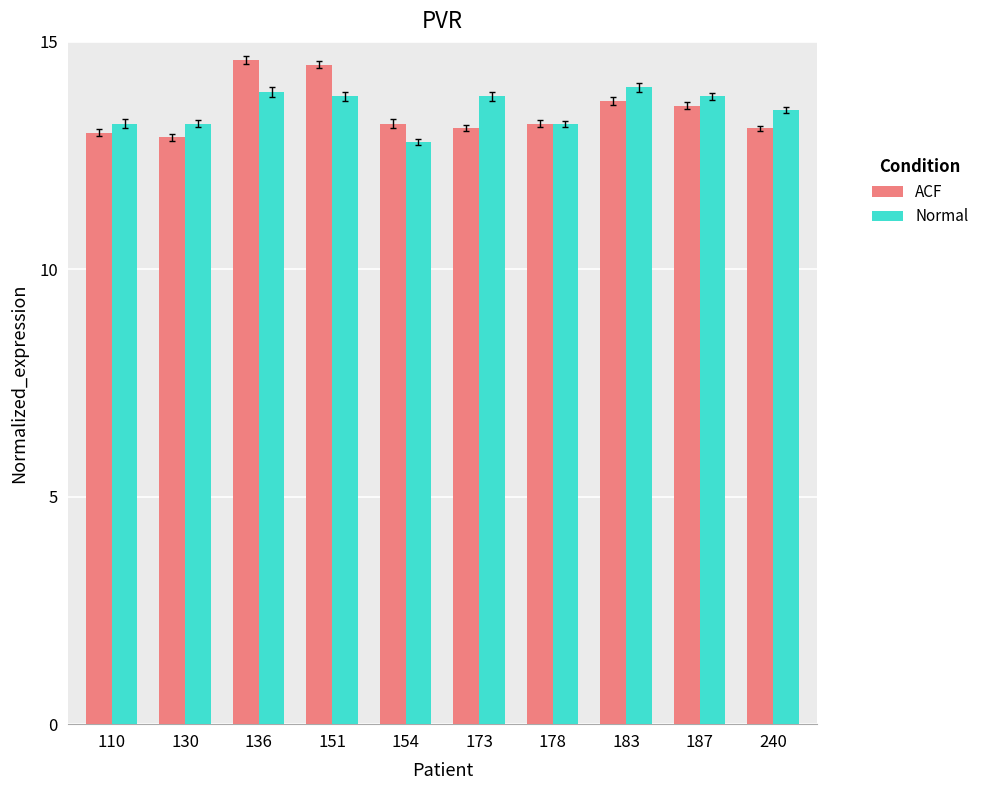

At 154, list the series in order from largest to smallest.

ACF, Normal